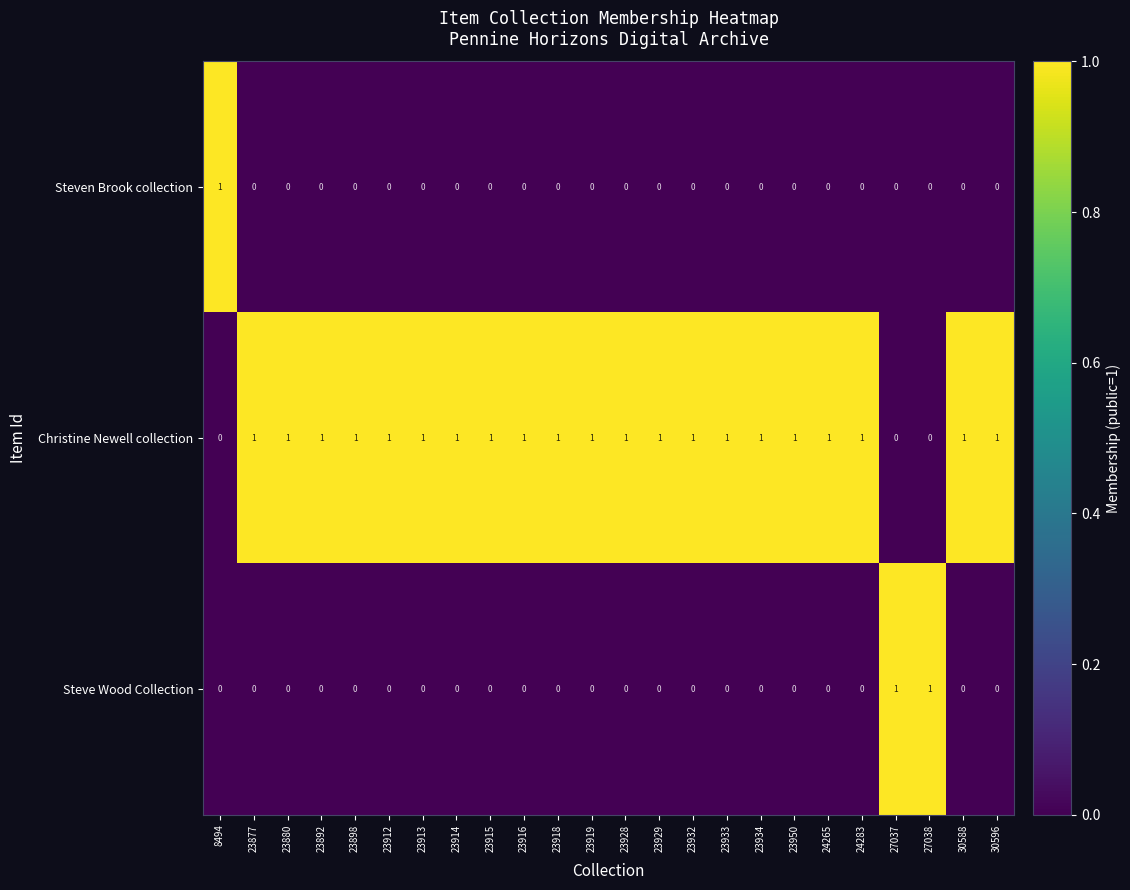

How many Steven Brook collection values are between 0 and 1?

24